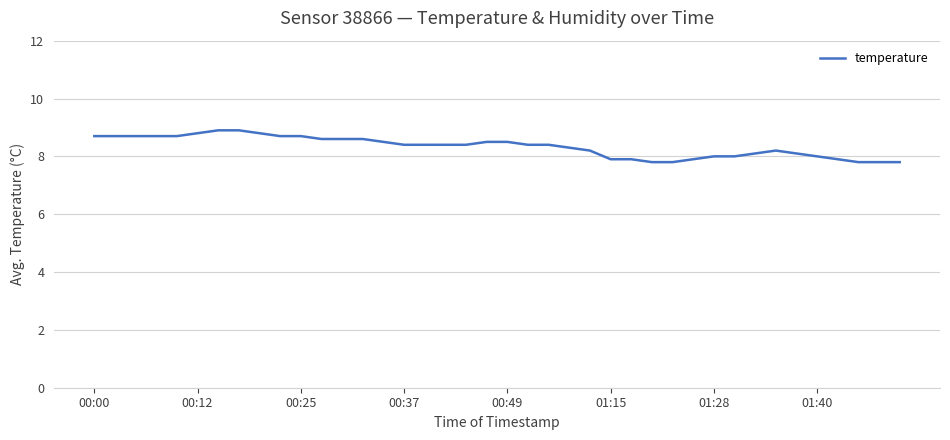

Does the chart have visible grid lines?

Yes